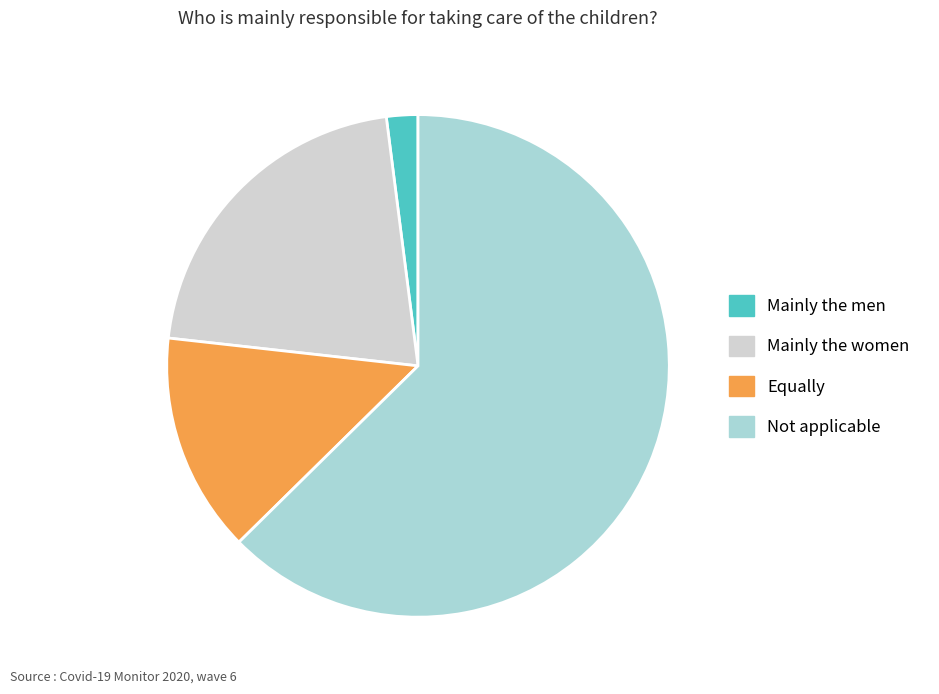

Which slice is the largest?

Not applicable